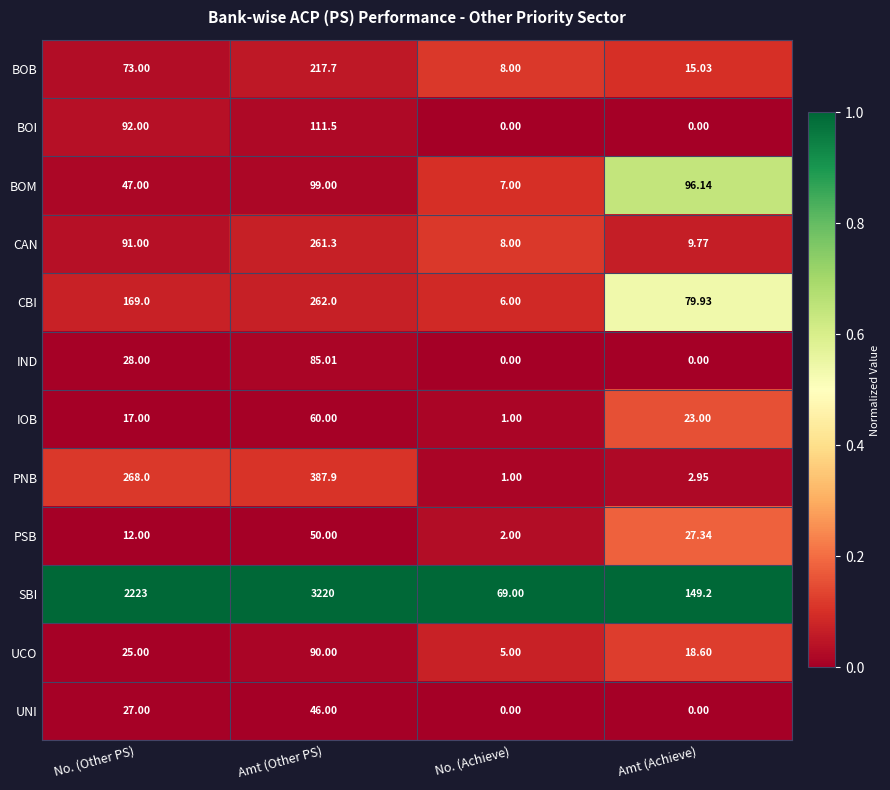

At which label is UCO closest to 47?

No. (Other PS)